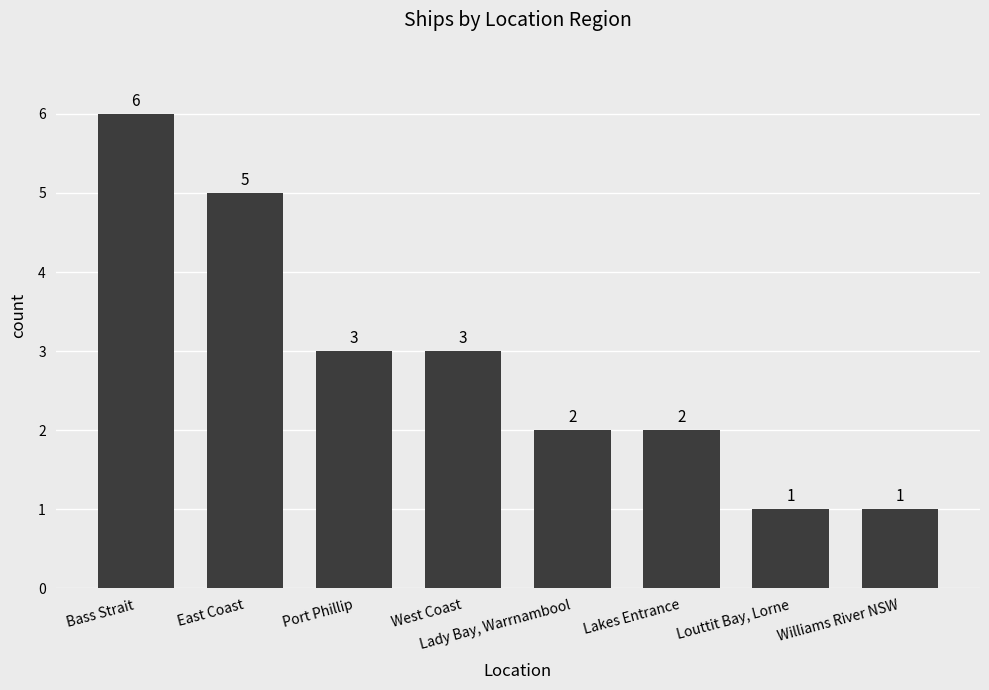

The chart shows a value of 2 at Lady Bay, Warrnambool. True or false?

True